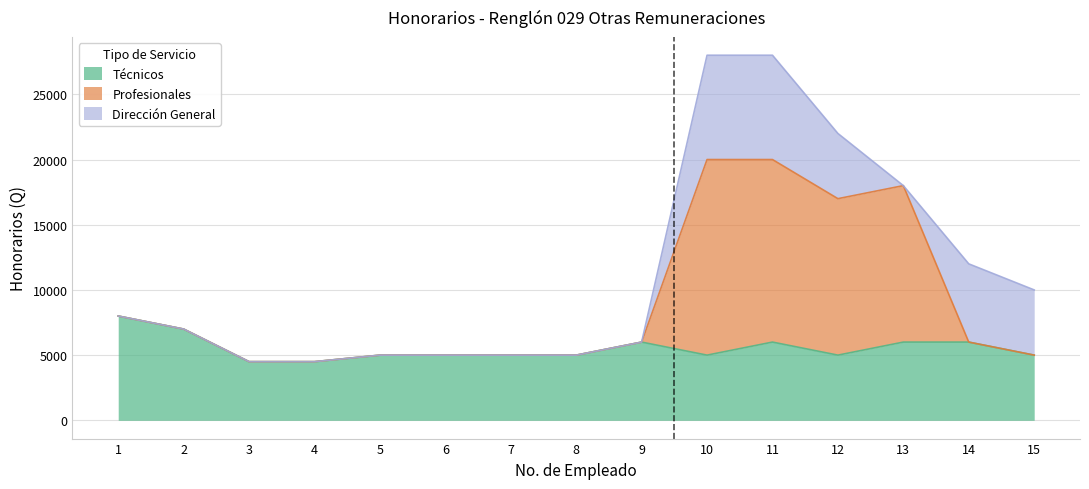

What is the minimum value shown in the chart?

4500